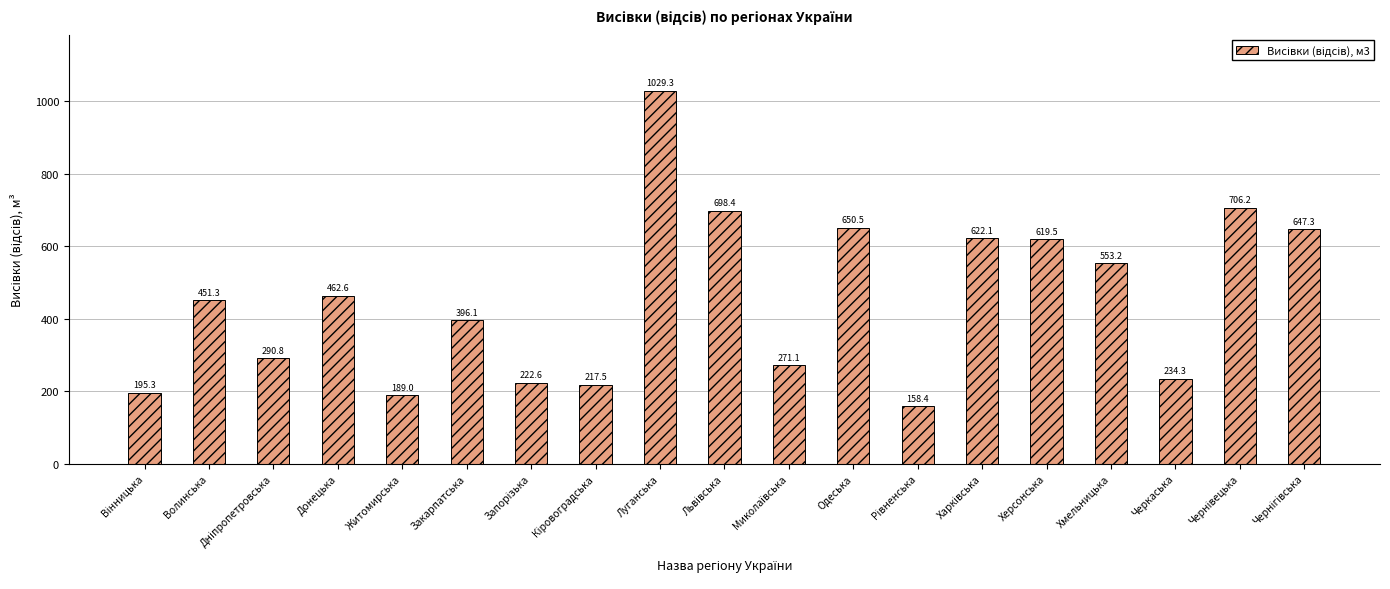

What is the value of the 3rd bar from the left?

290.8